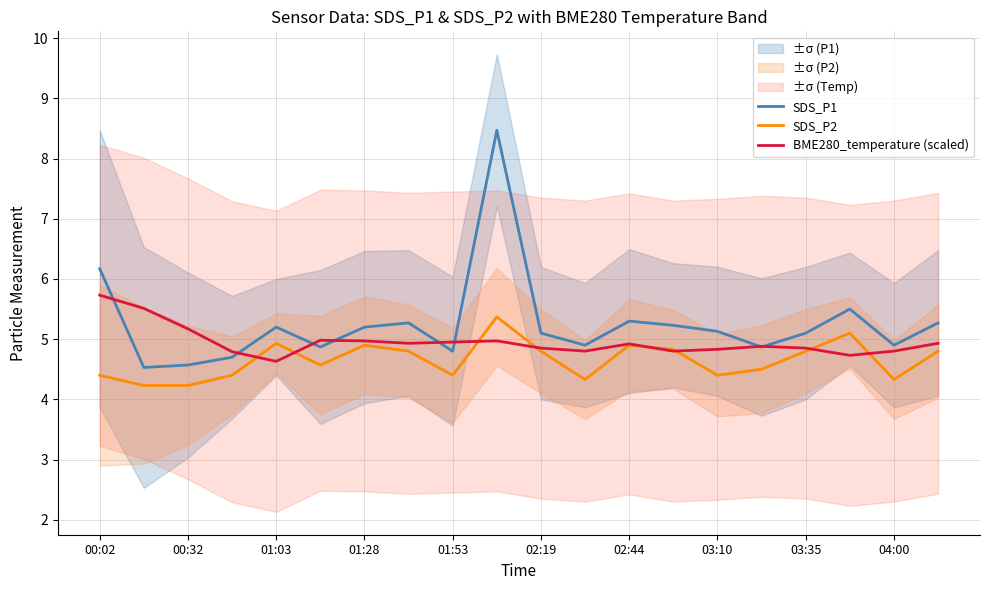

What value does the SDS_P1 series have at 04:00?

4.9